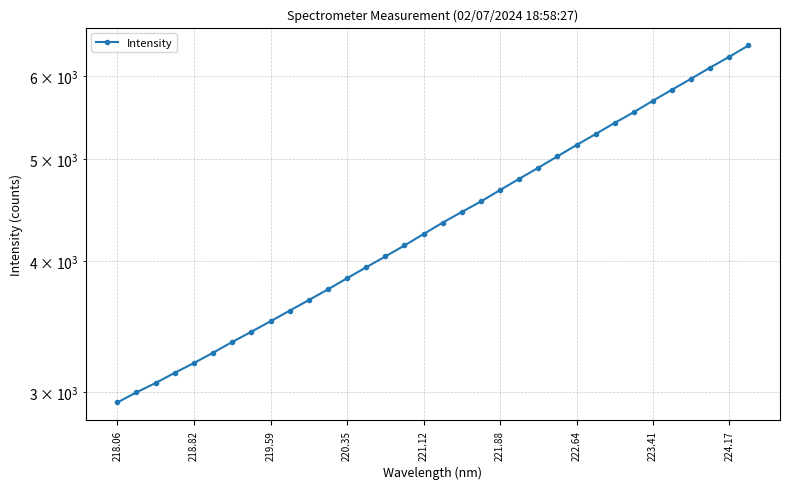

What position from the left is 220.35?

13